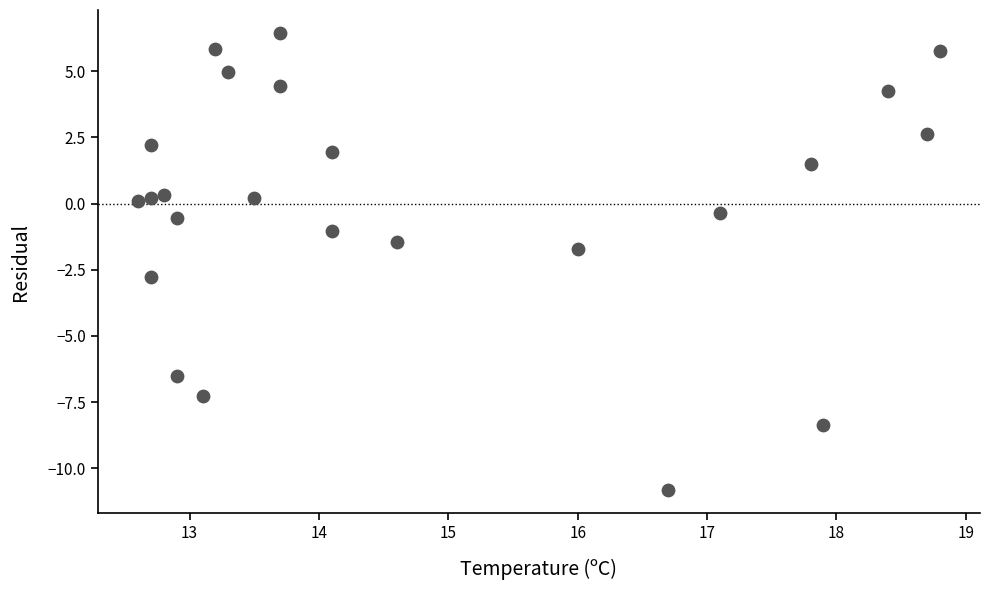

What is the range of X values (max minus min)?

6.2